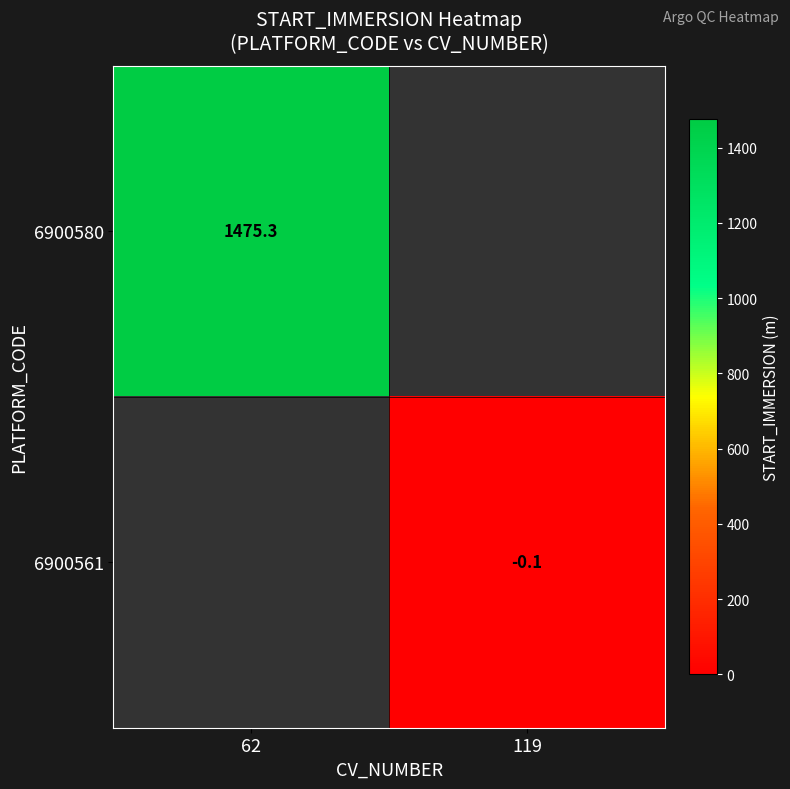

The 6900561 series shows -0.1 at 119. True or false?

True